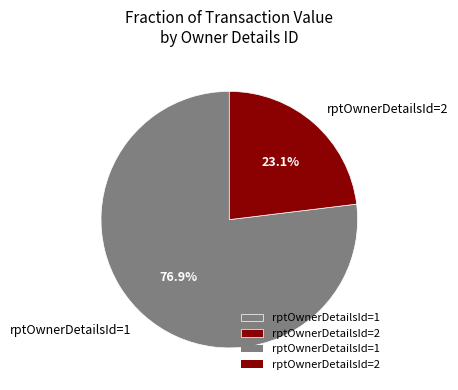

What is the total percentage of rptOwnerDetailsId=2 and rptOwnerDetailsId=1?

100.0%